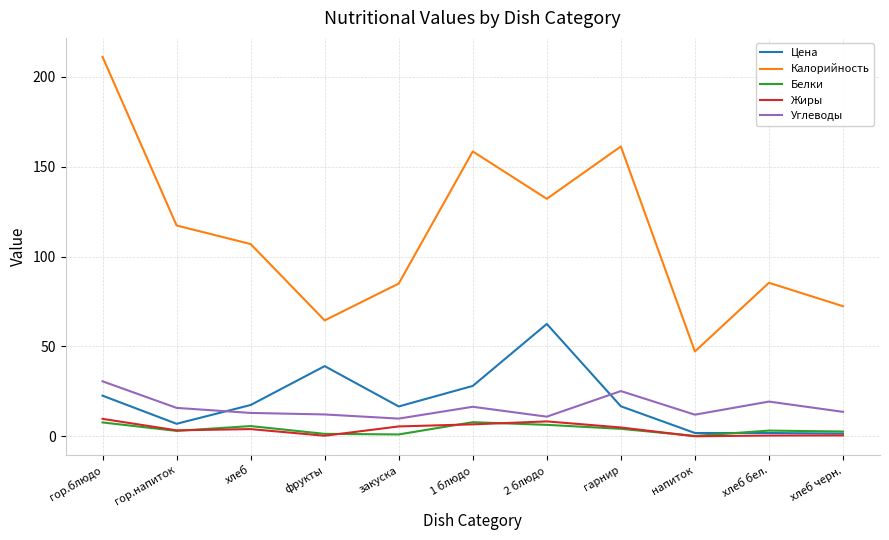

The value of Белки at хлеб is 5.7. True or false?

True